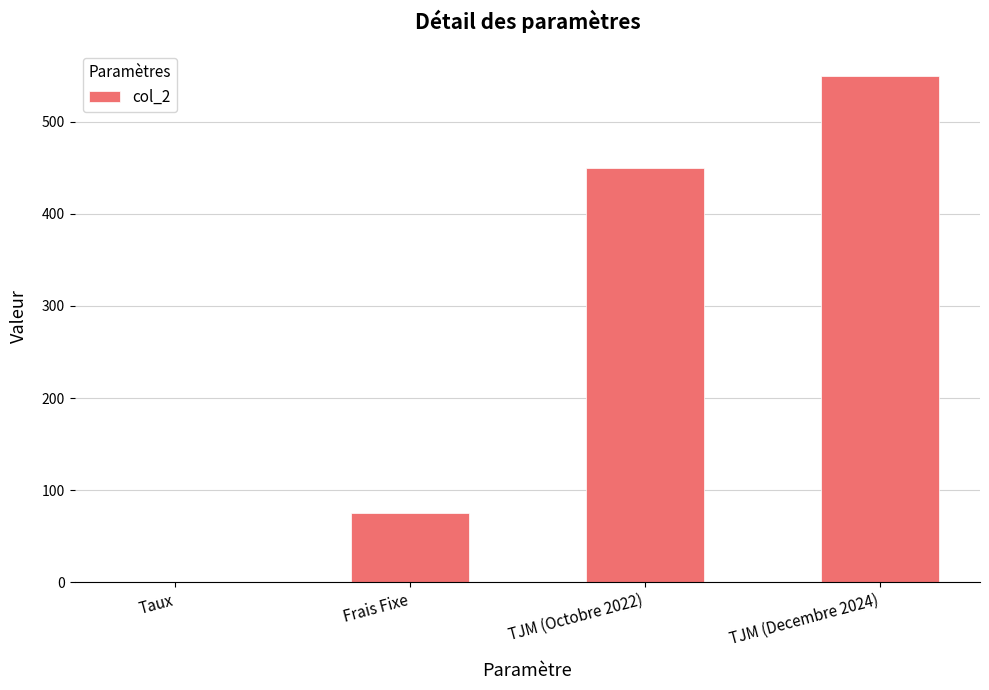

Reading left to right, transcribe all the data shown in this chart.

0.1	75.0	450.0	550.0